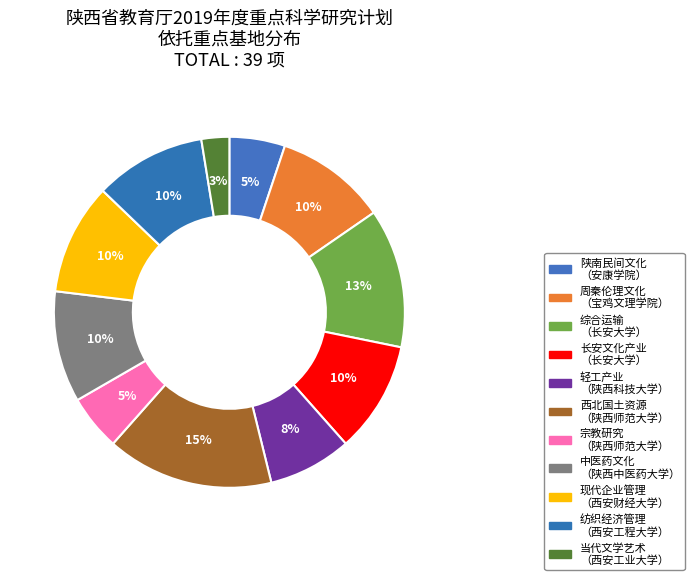

Count the number of slices in the pie.

11